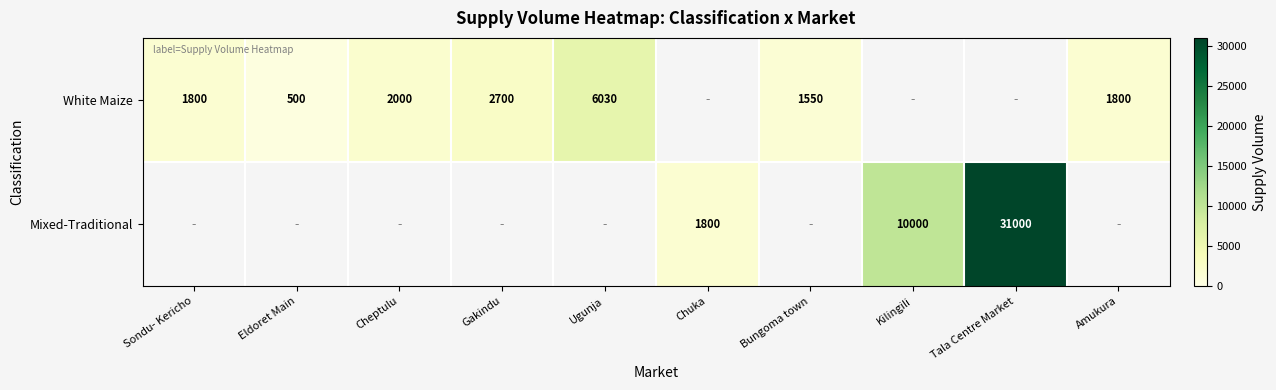

Is it true that White Maize equals 1039.7 at Amukura?

False